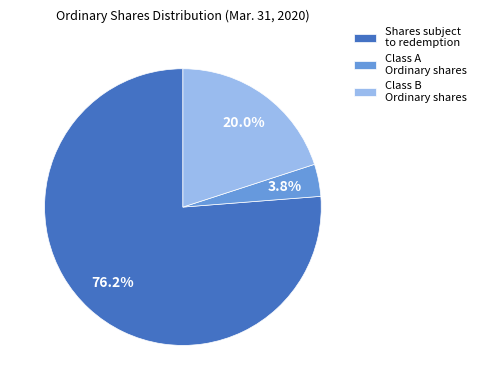

Which category has the biggest portion of the pie?

Shares subject to redemption